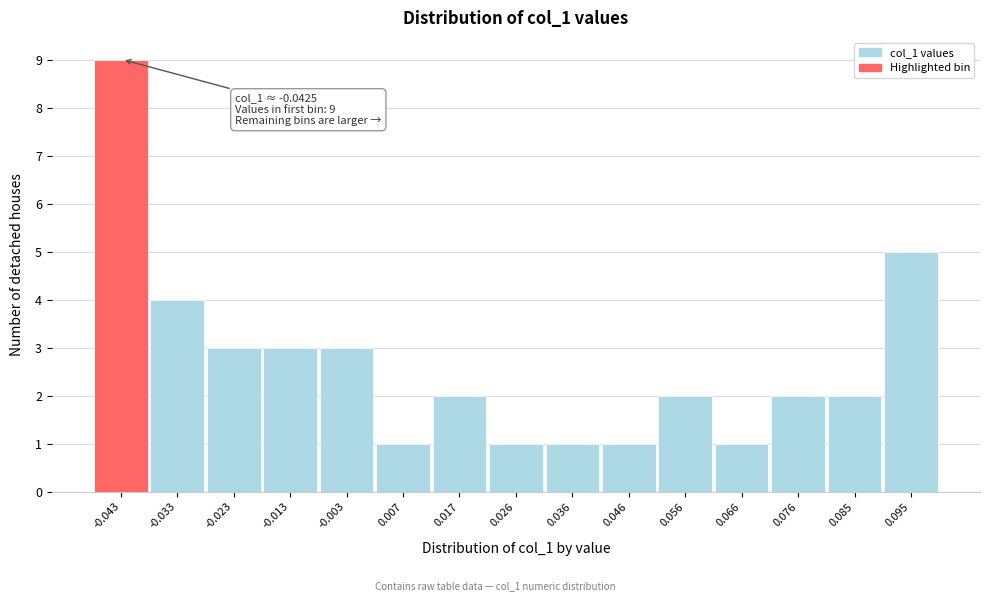

Reading left to right, extract all data points from this chart.

9	4	3	3	3	1	2	1	1	1	2	1	2	2	5